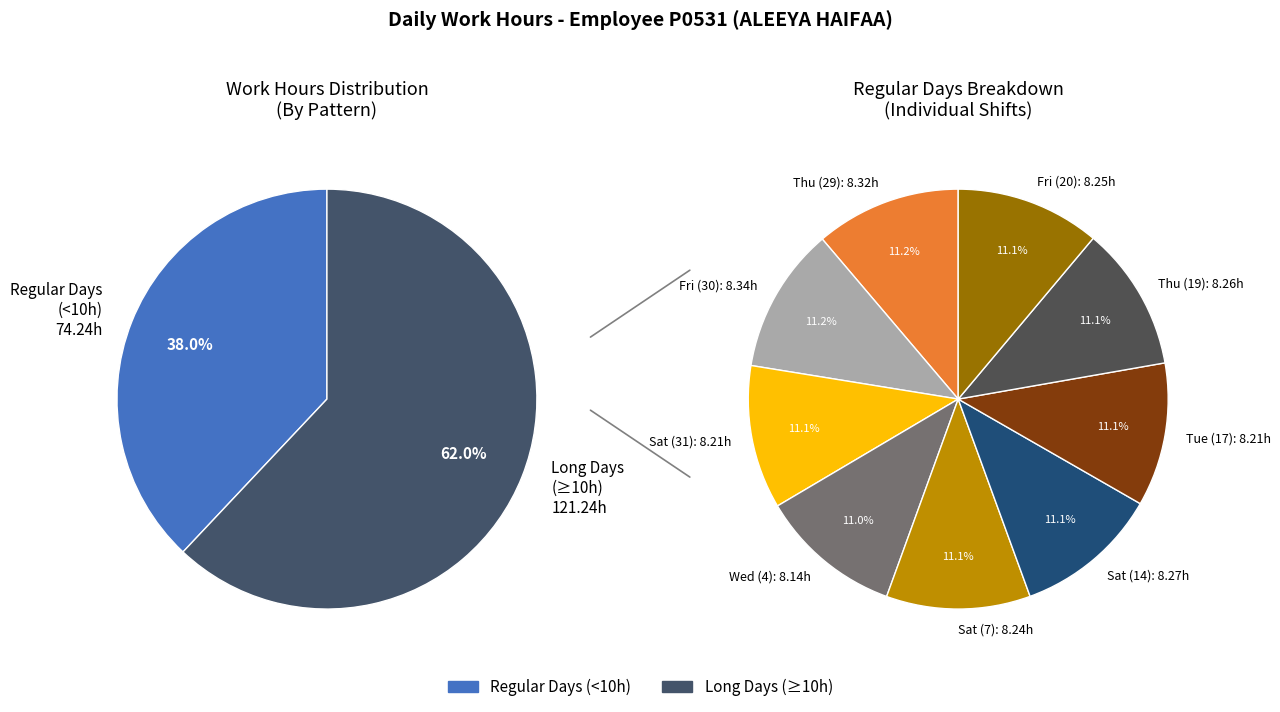

True or false: Sat (14) accounts for 4% of the total.

True